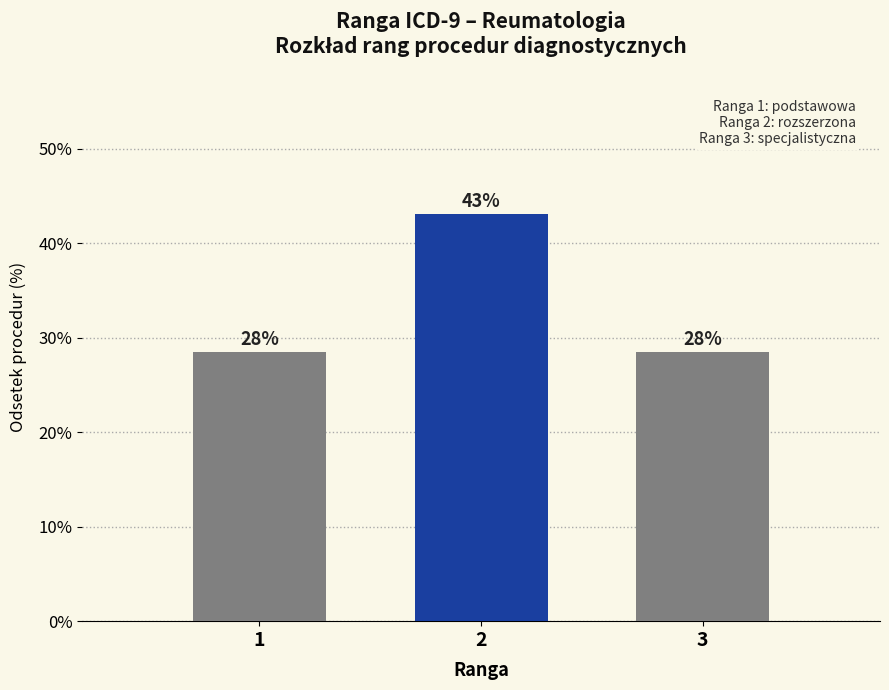

Are the bars horizontal?

No